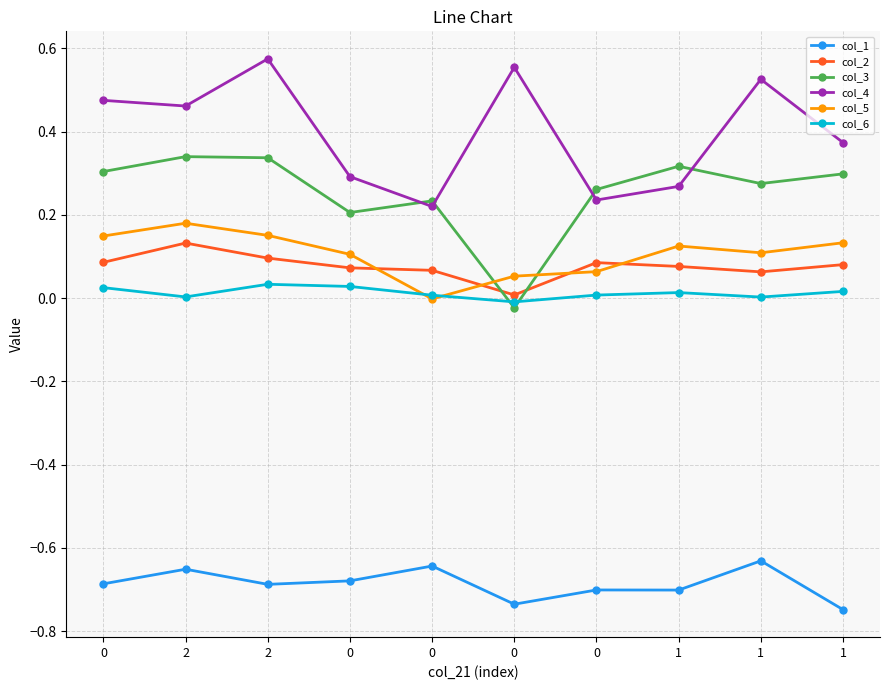

Which series has the largest total across all categories?

col_4